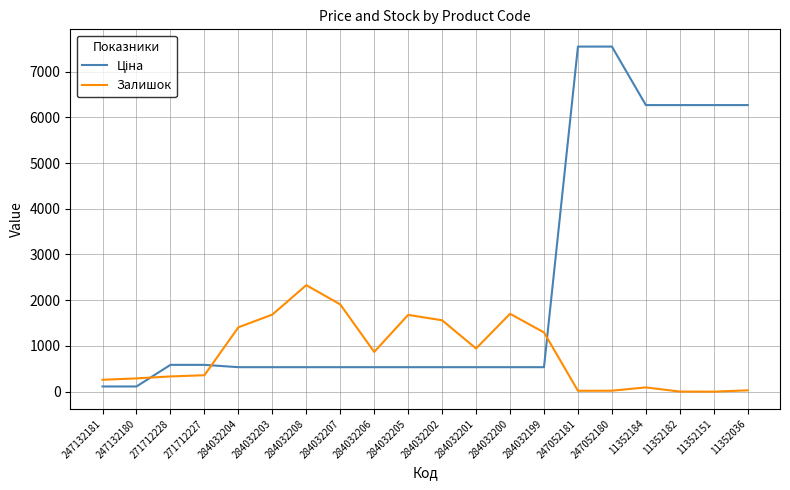

What is the maximum value for Залишок?

2329.0